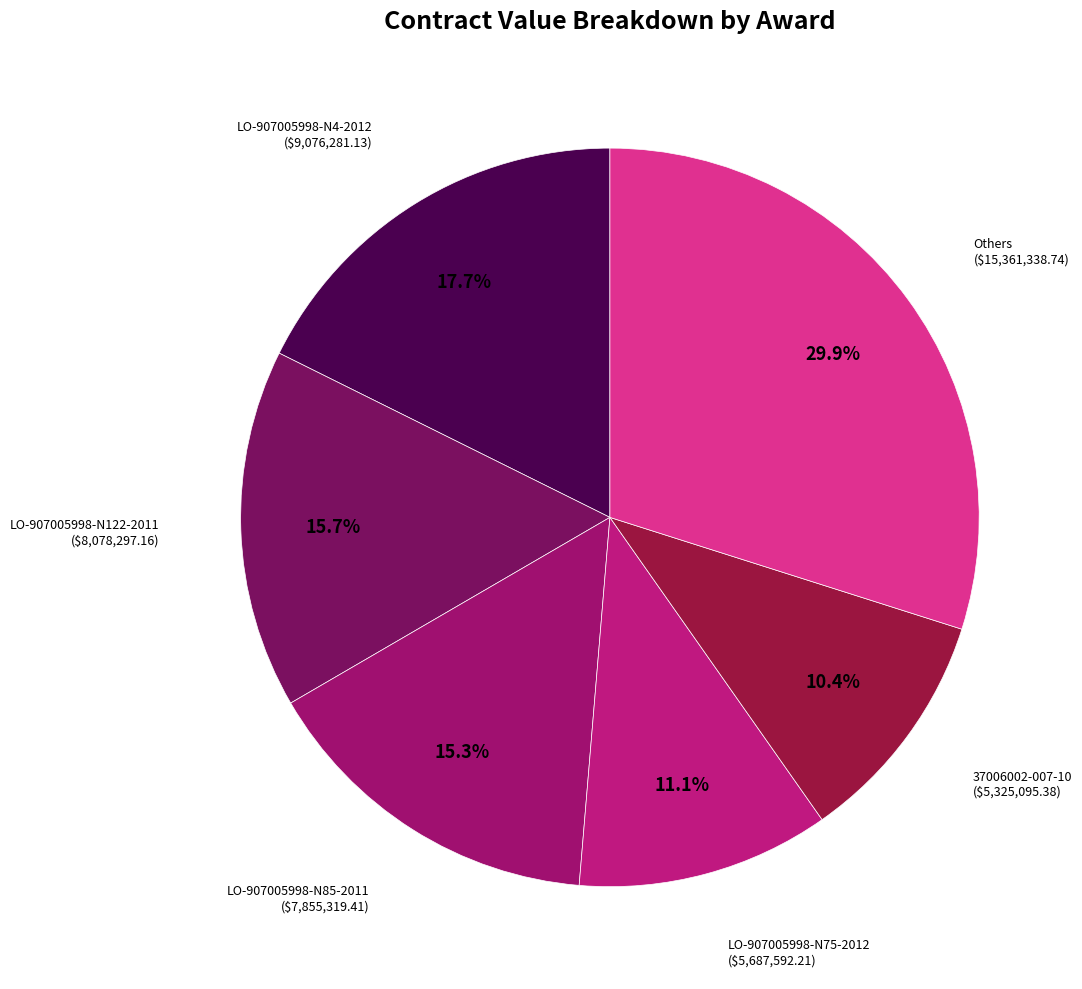

What is the largest slice in the pie chart?

Others